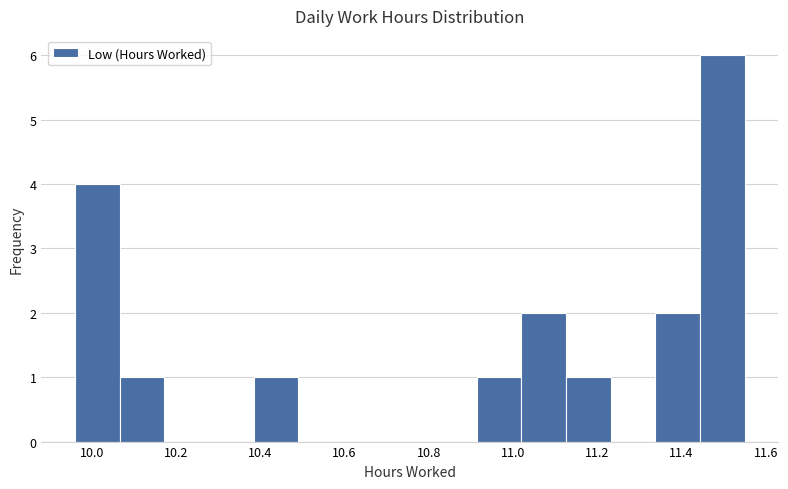

Reading left to right, list every bar in this chart as the range it spans on the x-axis followed by its height. Neither the bar edges nor the heights are printed on the chart, so give them approximately, as read against the axes.

9.960 to 10.066: 4
10.066 to 10.172: 1
10.172 to 10.278: 0
10.278 to 10.384: 0
10.384 to 10.490: 1
10.490 to 10.596: 0
10.596 to 10.702: 0
10.702 to 10.808: 0
10.808 to 10.914: 0
10.914 to 11.020: 1
11.020 to 11.126: 2
11.126 to 11.232: 1
11.232 to 11.338: 0
11.338 to 11.444: 2
11.444 to 11.550: 6